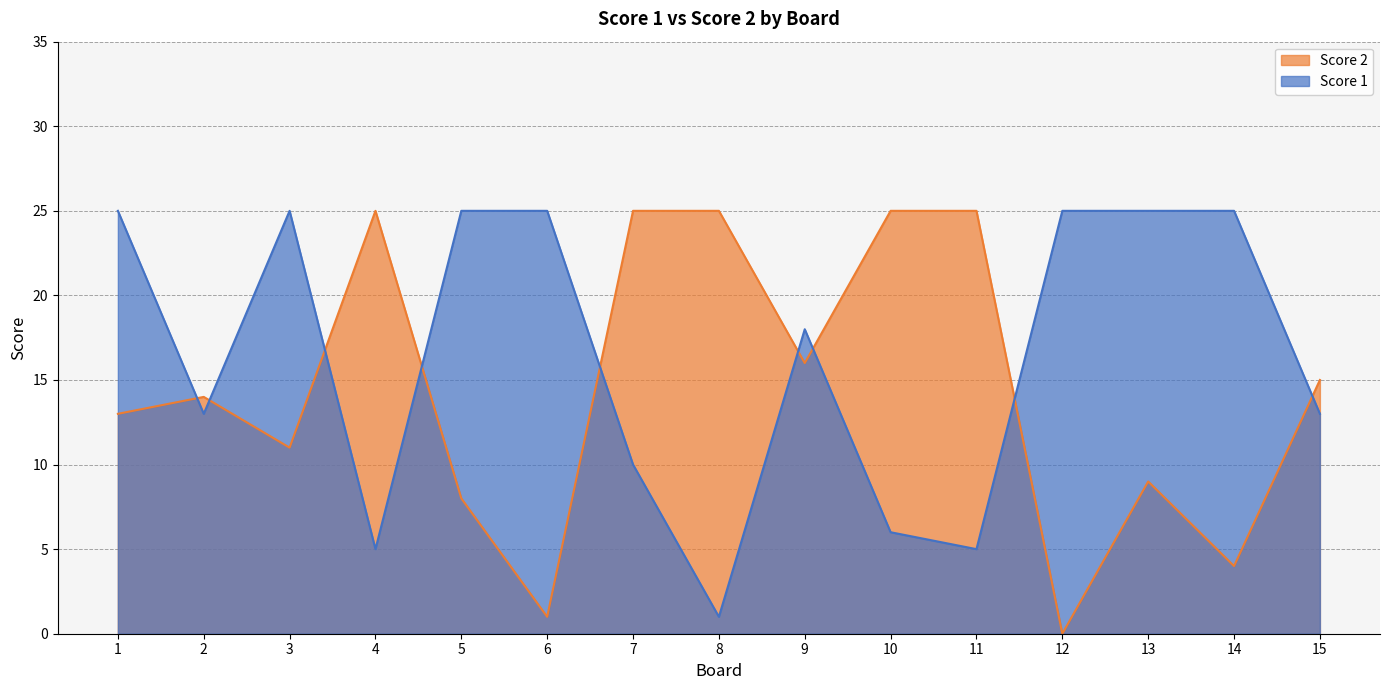

What is the difference between the maximum and minimum values in the Score 2 series?

25